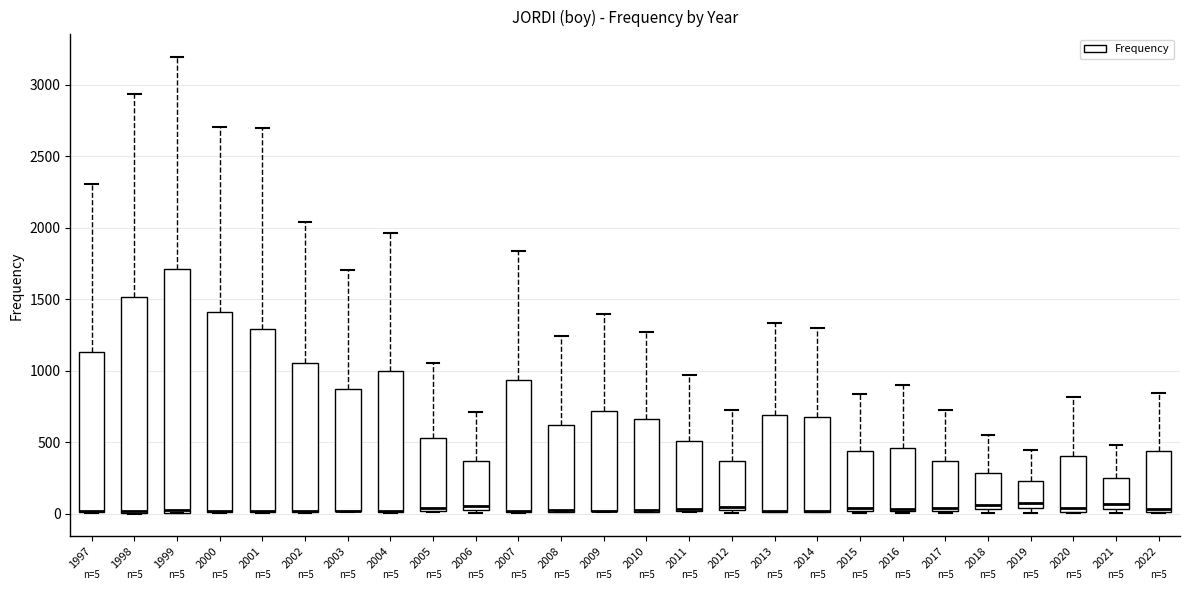

Which box is the tallest, from its lower edge to its upper edge?

1999